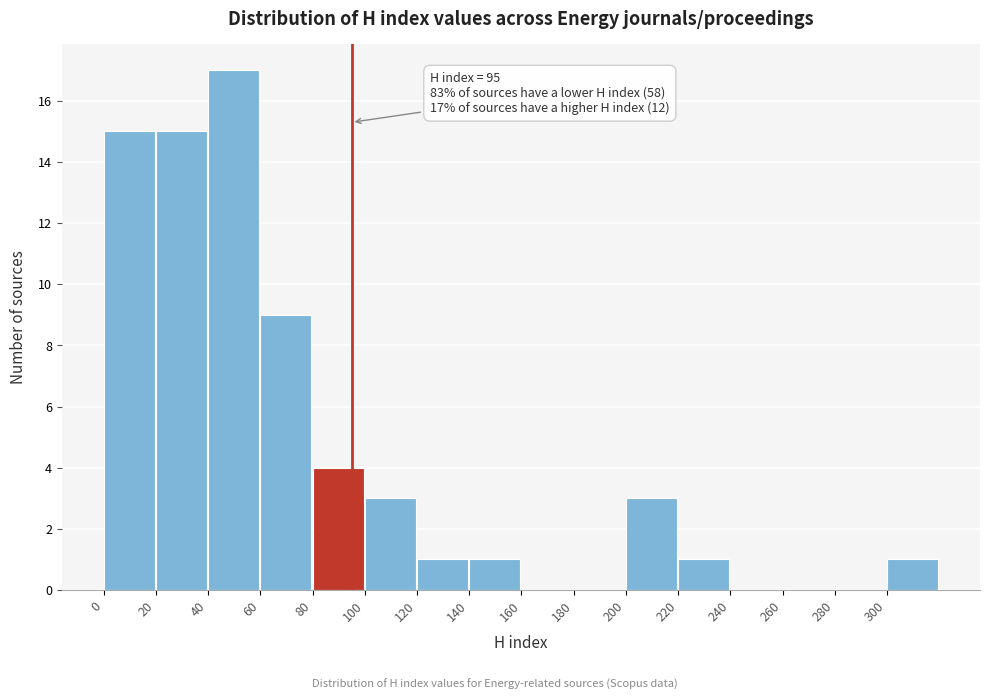

Which range on the x-axis has the tallest bar?

40 to 60